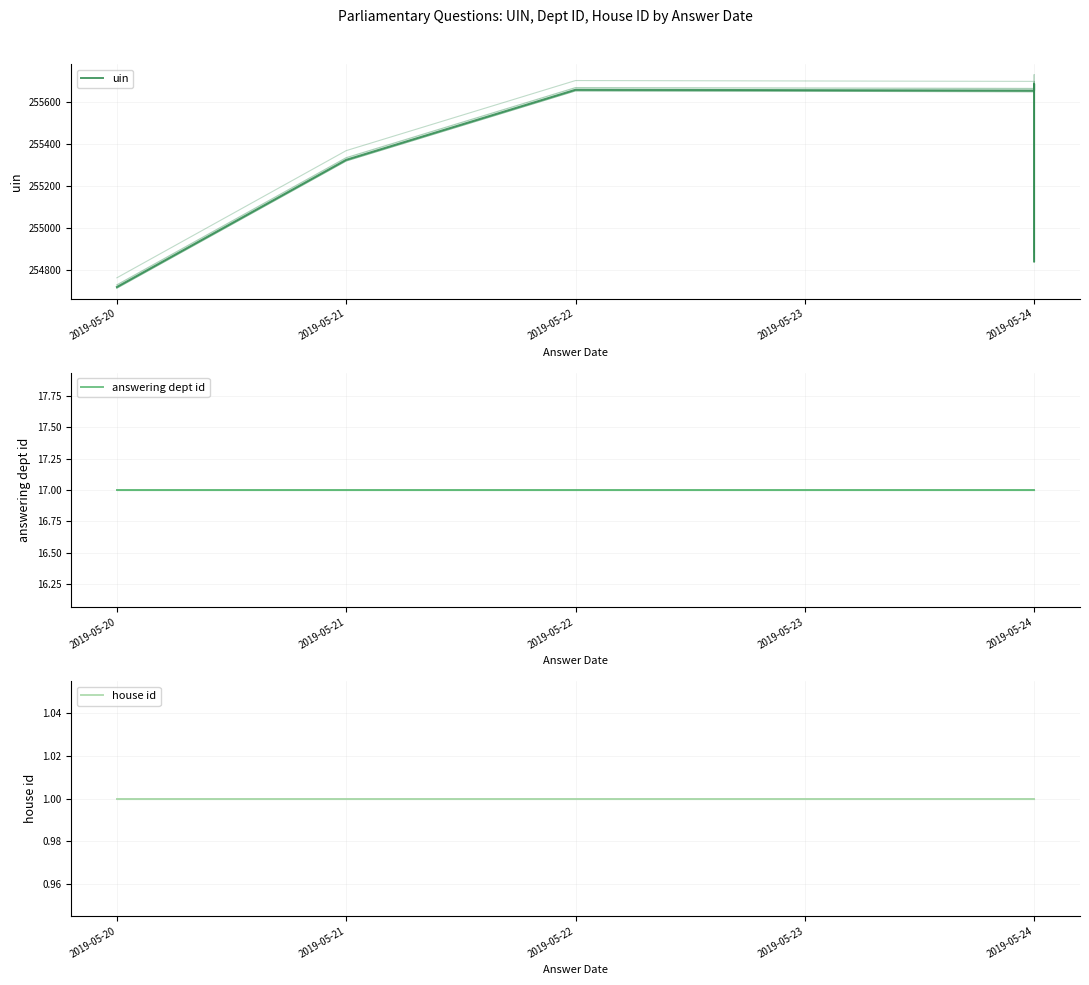

What position from the right is 2019-05-24?

6